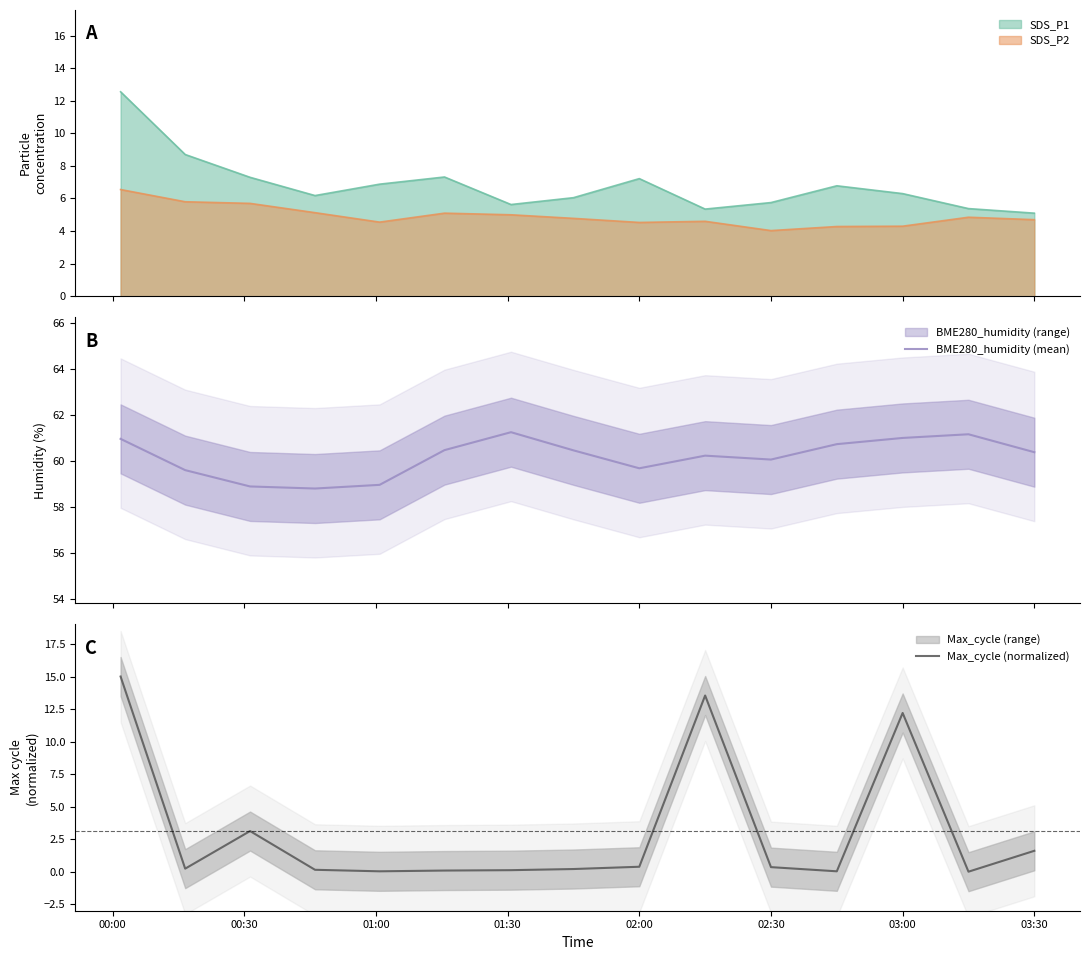

True or false: BME280_humidity (mean) and Max_cycle (normalized) cross at least once.

False